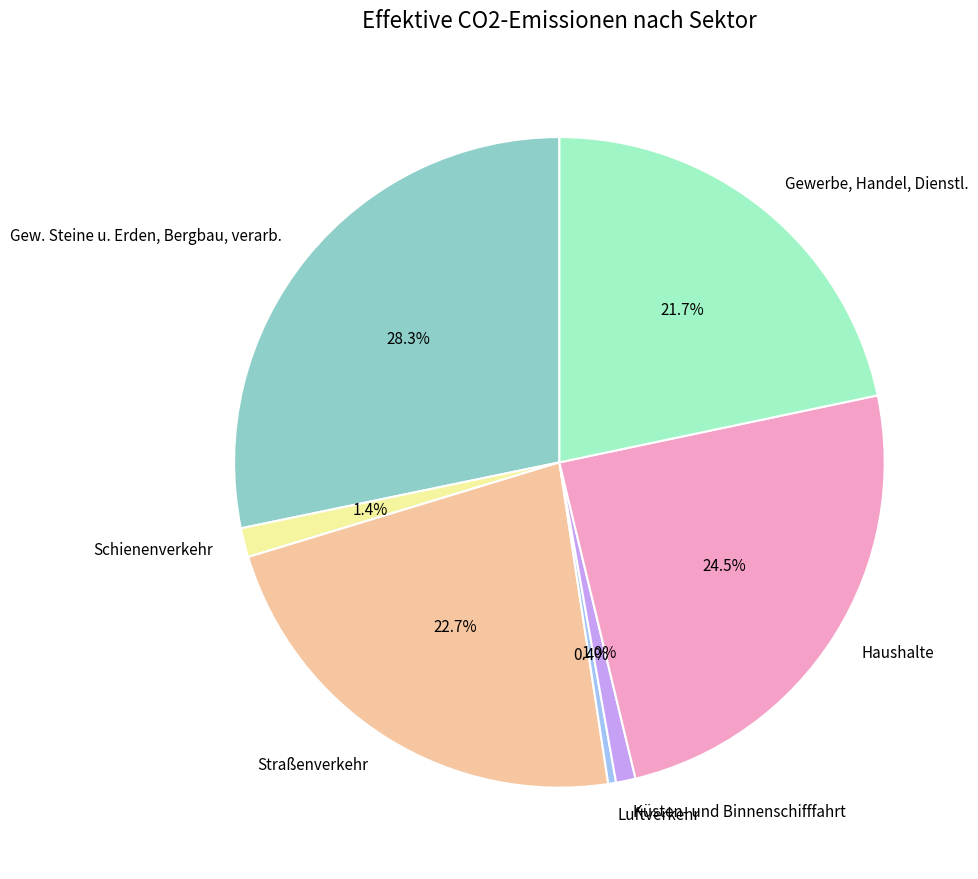

To the nearest percent, what portion does Gewerbe, Handel, Dienstl. represent?

22%